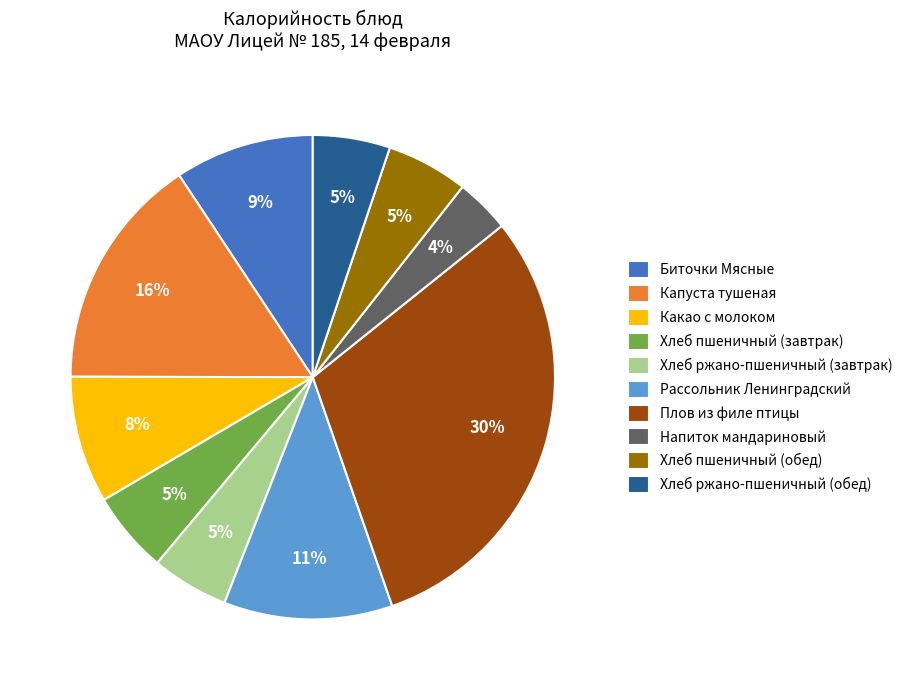

Between Хлеб пшеничный (обед) and Биточки Мясные, which is larger?

Биточки Мясные